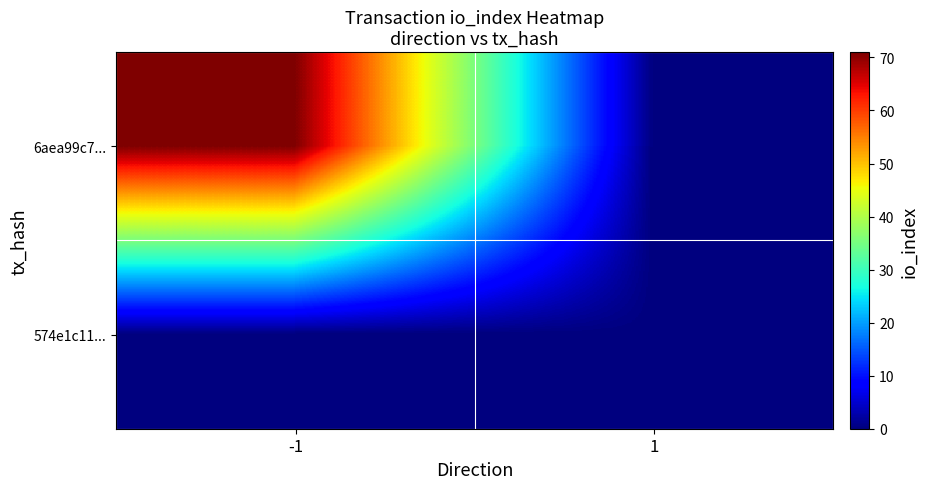

At -1, list the series in order from largest to smallest.

6aea99c7..., 574e1c11...